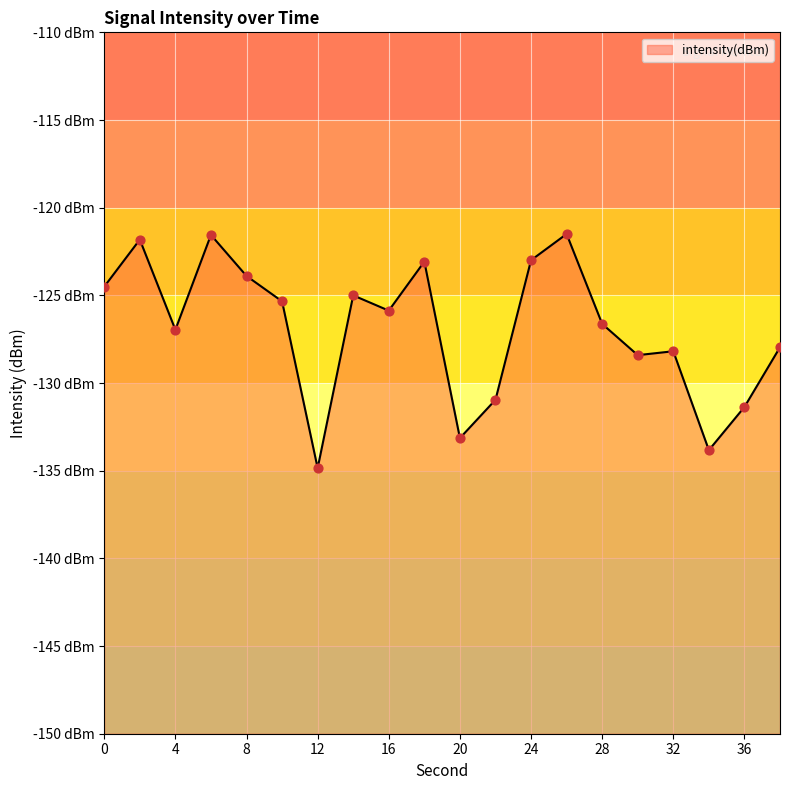

What is the change in value from 2 to 20?

-11.3